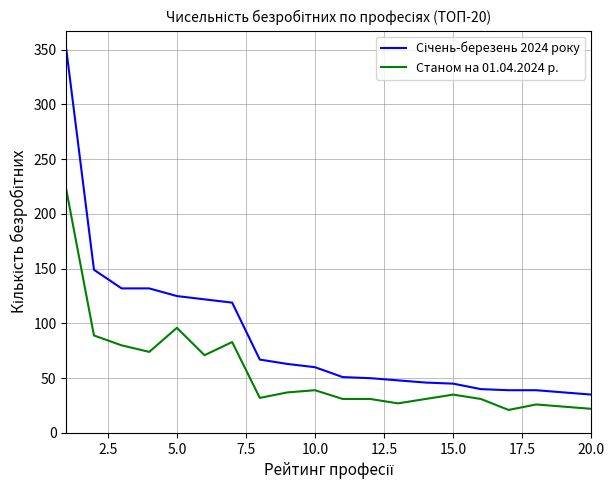

What is the maximum value shown in the chart?

350